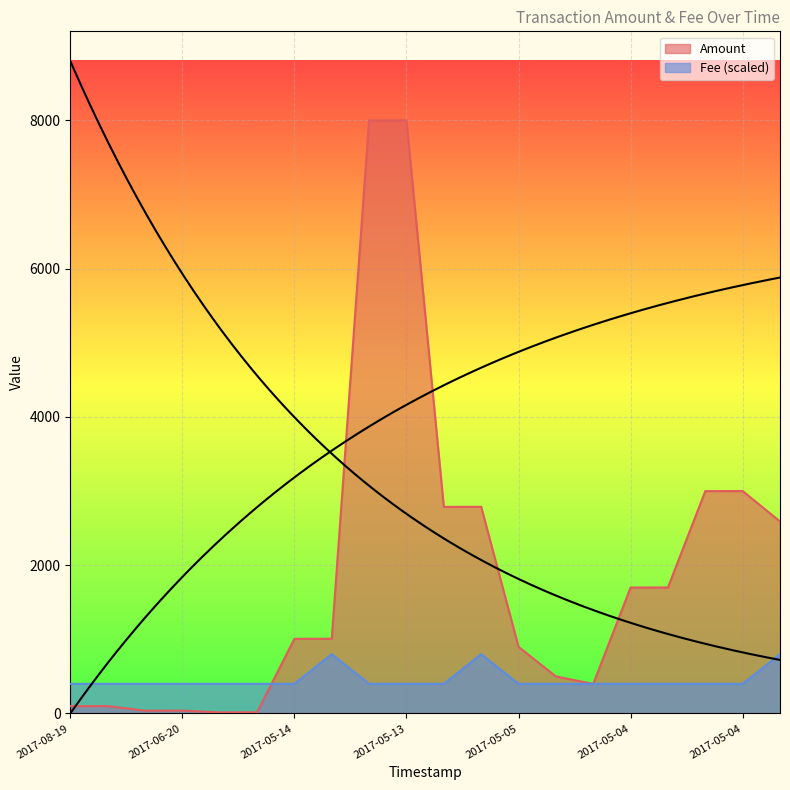

Which series ends up on top after the final intersection of Fee and Amount?

Amount